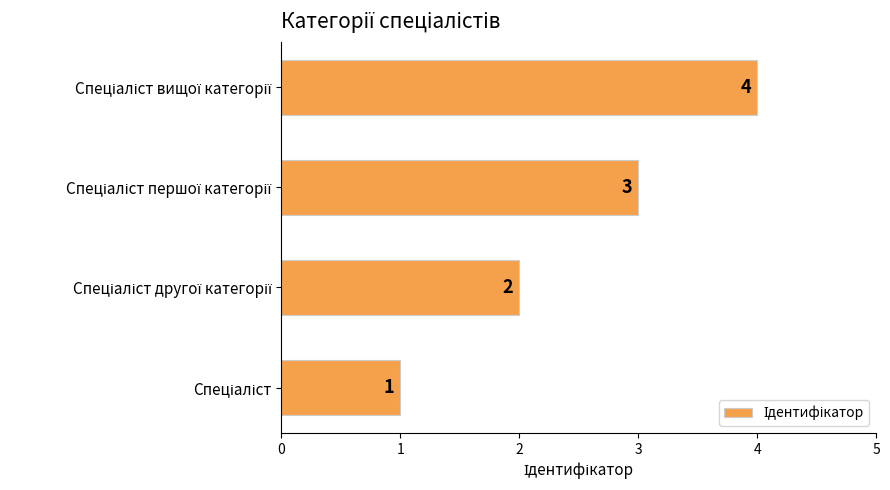

What is the maximum value shown in the chart?

4